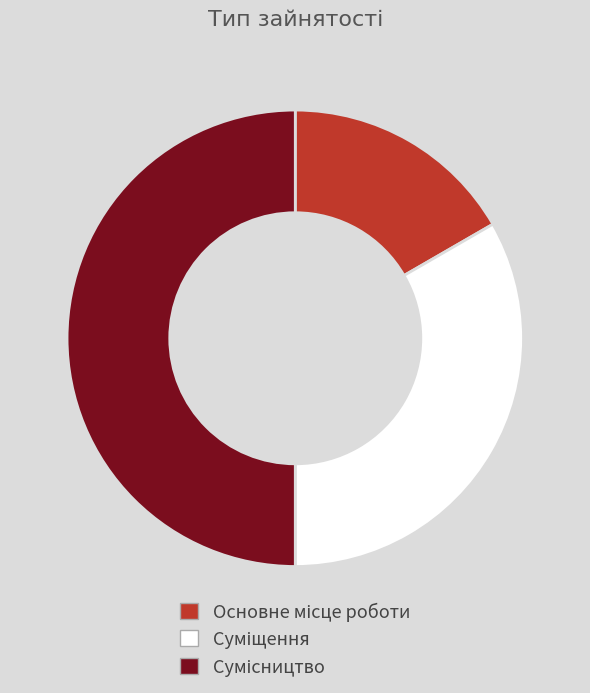

Is it true that Основне місце роботи is 31% of the pie?

False